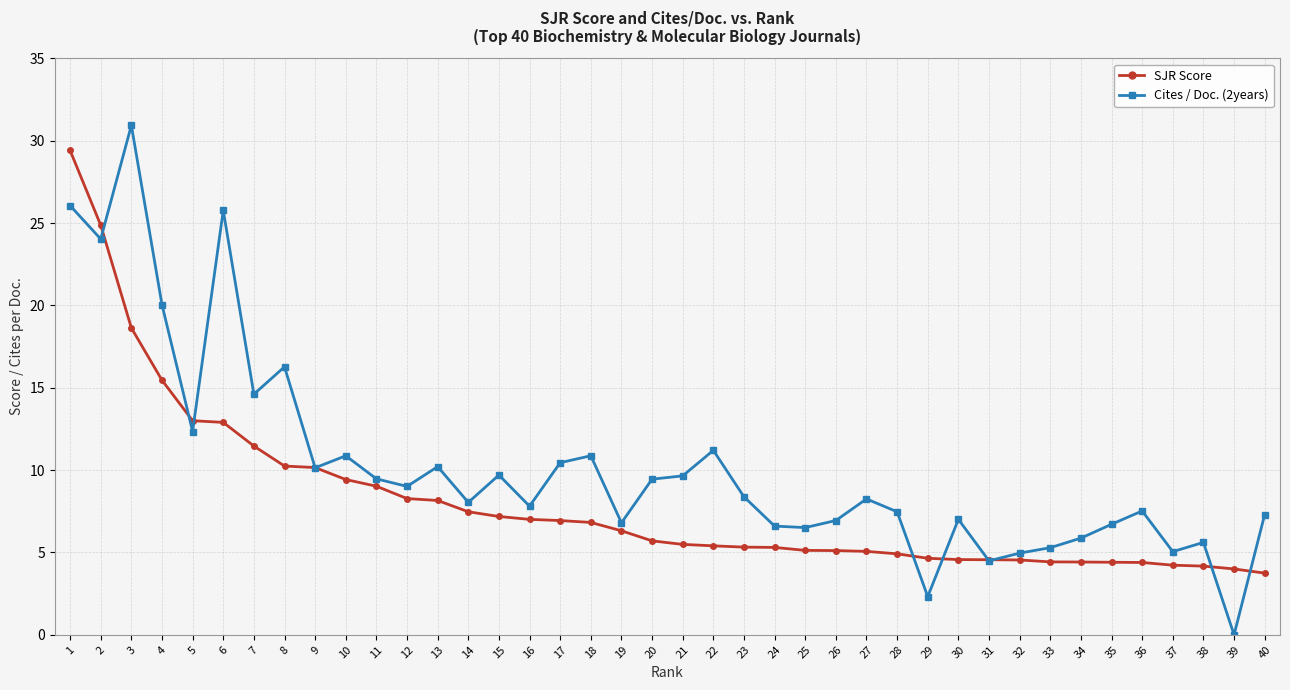

How many lines are shown in the chart?

2